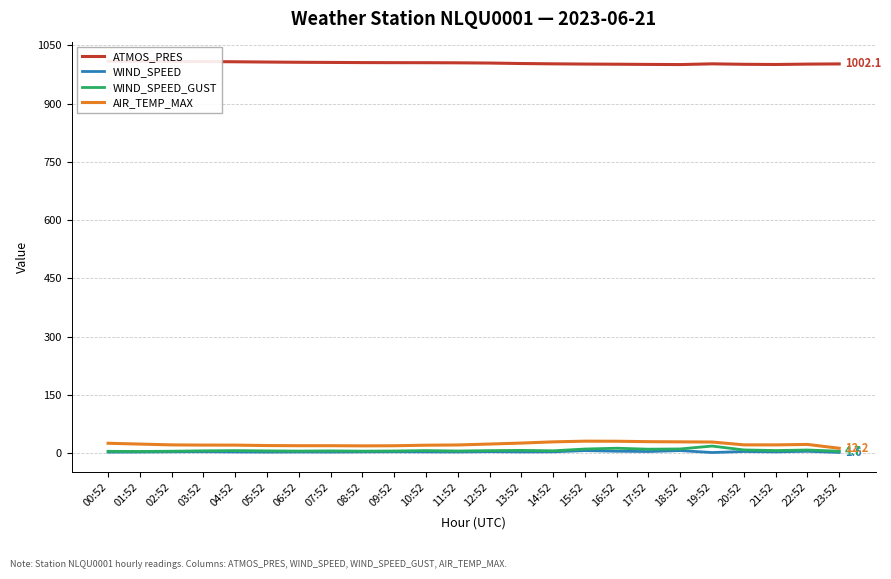

What is the label of the 19th point from the left?

18:52